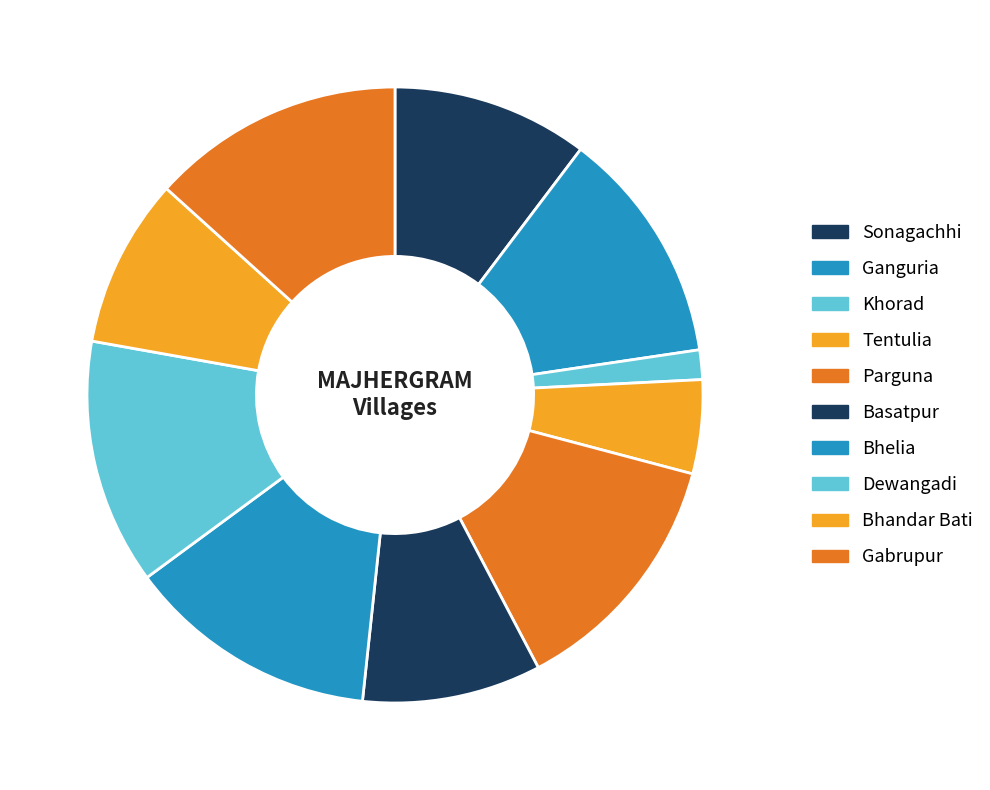

Count the number of slices in the pie.

10